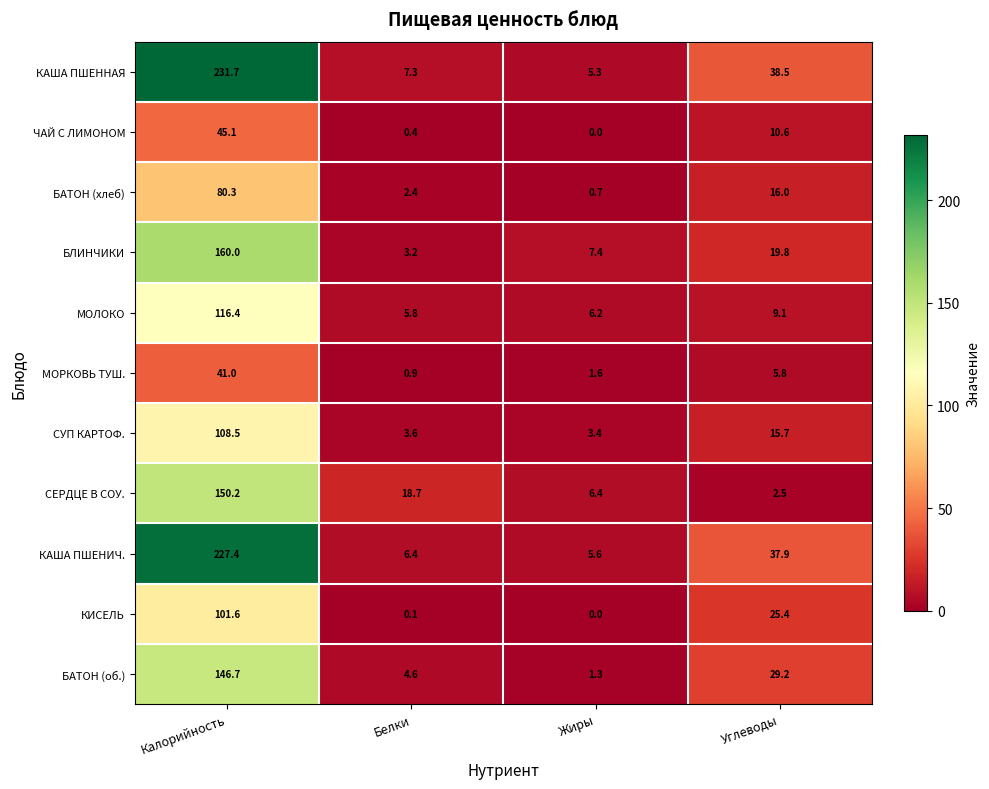

What is the difference between the second highest and minimum values in the СЕРДЦЕ В СОУ. series?

16.2